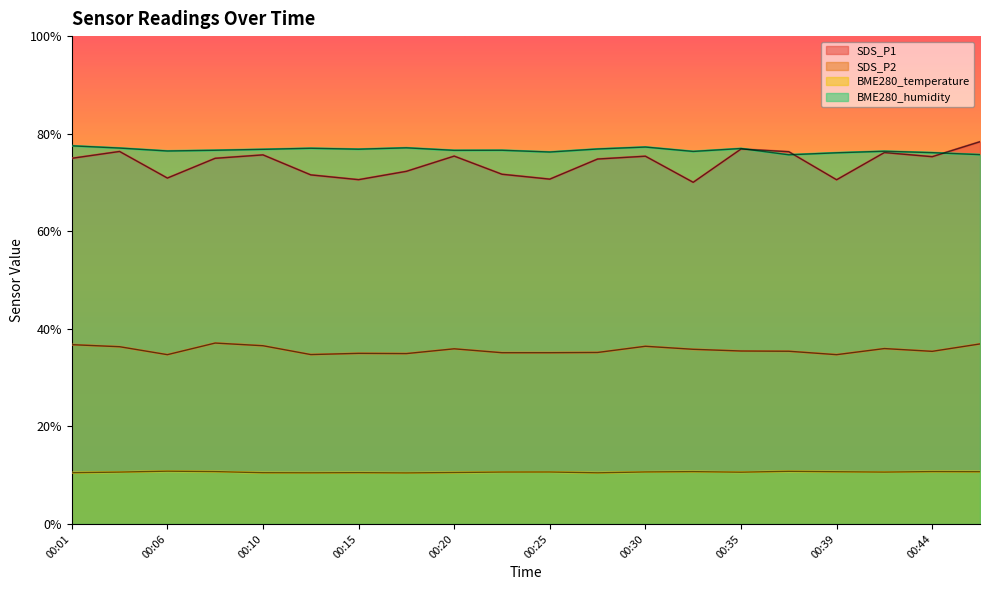

Reading left to right, what are all the values shown in this chart?

SDS_P1: 75.0	76.3	70.9	75.0	75.7	71.5	70.6	72.3	75.4	71.7	70.7	74.8	75.4	70.0	76.8	76.3	70.5	76.1	75.3	78.3
SDS_P2: 36.8	36.3	34.7	37.1	36.5	34.7	35.0	34.9	35.9	35.1	35.1	35.1	36.4	35.8	35.5	35.4	34.7	36.0	35.4	36.9
BME280_temperature: 10.5	10.6	10.8	10.7	10.5	10.5	10.5	10.5	10.5	10.6	10.7	10.5	10.7	10.7	10.6	10.8	10.7	10.6	10.7	10.7
BME280_humidity: 77.5	77.0	76.5	76.6	76.8	77.0	76.8	77.1	76.6	76.6	76.2	76.9	77.3	76.4	77.0	75.7	76.1	76.4	76.1	75.7